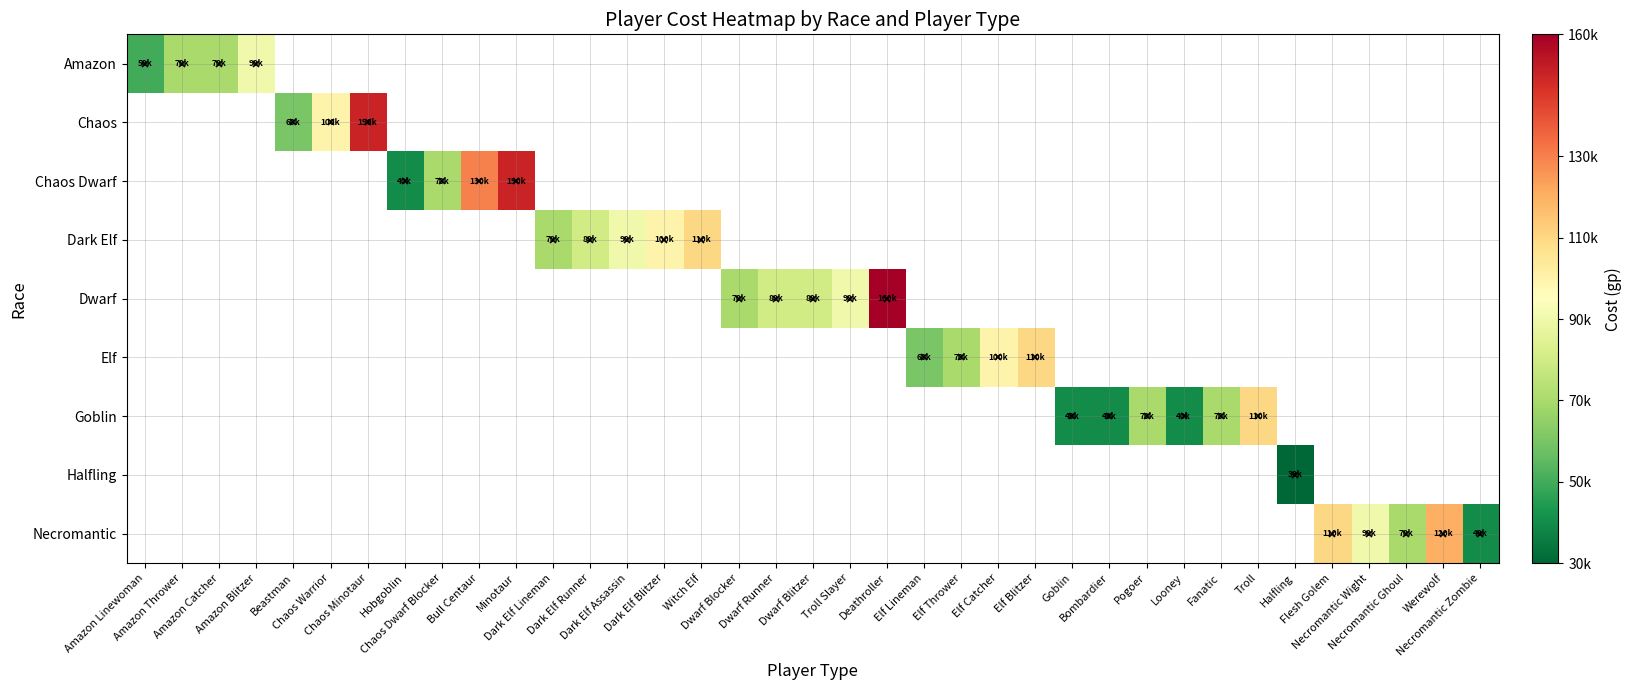

Reading left to right, list all the values displayed in this chart.

Amazon: Amazon Linewoman=50000	Amazon Thrower=70000	Amazon Catcher=70000	Amazon Blitzer=90000	Beastman=0	Chaos Warrior=0	Chaos Minotaur=0	Hobgoblin=0	Chaos Dwarf Blocker=0	Bull Centaur=0	Minotaur=0	Dark Elf Lineman=0	Dark Elf Runner=0	Dark Elf Assassin=0	Dark Elf Blitzer=0	Witch Elf=0	Dwarf Blocker=0	Dwarf Runner=0	Dwarf Blitzer=0	Troll Slayer=0	Deathroller=0	Elf Lineman=0	Elf Thrower=0	Elf Catcher=0	Elf Blitzer=0	Goblin=0	Bombardier=0	Pogoer=0	Looney=0	Fanatic=0	Troll=0	Halfling=0	Flesh Golem=0	Necromantic Wight=0	Necromantic Ghoul=0	Werewolf=0	Necromantic Zombie=0
Chaos: Amazon Linewoman=0	Amazon Thrower=0	Amazon Catcher=0	Amazon Blitzer=0	Beastman=60000	Chaos Warrior=100000	Chaos Minotaur=150000	Hobgoblin=0	Chaos Dwarf Blocker=0	Bull Centaur=0	Minotaur=0	Dark Elf Lineman=0	Dark Elf Runner=0	Dark Elf Assassin=0	Dark Elf Blitzer=0	Witch Elf=0	Dwarf Blocker=0	Dwarf Runner=0	Dwarf Blitzer=0	Troll Slayer=0	Deathroller=0	Elf Lineman=0	Elf Thrower=0	Elf Catcher=0	Elf Blitzer=0	Goblin=0	Bombardier=0	Pogoer=0	Looney=0	Fanatic=0	Troll=0	Halfling=0	Flesh Golem=0	Necromantic Wight=0	Necromantic Ghoul=0	Werewolf=0	Necromantic Zombie=0
Chaos Dwarf: Amazon Linewoman=0	Amazon Thrower=0	Amazon Catcher=0	Amazon Blitzer=0	Beastman=0	Chaos Warrior=0	Chaos Minotaur=0	Hobgoblin=40000	Chaos Dwarf Blocker=70000	Bull Centaur=130000	Minotaur=150000	Dark Elf Lineman=0	Dark Elf Runner=0	Dark Elf Assassin=0	Dark Elf Blitzer=0	Witch Elf=0	Dwarf Blocker=0	Dwarf Runner=0	Dwarf Blitzer=0	Troll Slayer=0	Deathroller=0	Elf Lineman=0	Elf Thrower=0	Elf Catcher=0	Elf Blitzer=0	Goblin=0	Bombardier=0	Pogoer=0	Looney=0	Fanatic=0	Troll=0	Halfling=0	Flesh Golem=0	Necromantic Wight=0	Necromantic Ghoul=0	Werewolf=0	Necromantic Zombie=0
Dark Elf: Amazon Linewoman=0	Amazon Thrower=0	Amazon Catcher=0	Amazon Blitzer=0	Beastman=0	Chaos Warrior=0	Chaos Minotaur=0	Hobgoblin=0	Chaos Dwarf Blocker=0	Bull Centaur=0	Minotaur=0	Dark Elf Lineman=70000	Dark Elf Runner=80000	Dark Elf Assassin=90000	Dark Elf Blitzer=100000	Witch Elf=110000	Dwarf Blocker=0	Dwarf Runner=0	Dwarf Blitzer=0	Troll Slayer=0	Deathroller=0	Elf Lineman=0	Elf Thrower=0	Elf Catcher=0	Elf Blitzer=0	Goblin=0	Bombardier=0	Pogoer=0	Looney=0	Fanatic=0	Troll=0	Halfling=0	Flesh Golem=0	Necromantic Wight=0	Necromantic Ghoul=0	Werewolf=0	Necromantic Zombie=0
Dwarf: Amazon Linewoman=0	Amazon Thrower=0	Amazon Catcher=0	Amazon Blitzer=0	Beastman=0	Chaos Warrior=0	Chaos Minotaur=0	Hobgoblin=0	Chaos Dwarf Blocker=0	Bull Centaur=0	Minotaur=0	Dark Elf Lineman=0	Dark Elf Runner=0	Dark Elf Assassin=0	Dark Elf Blitzer=0	Witch Elf=0	Dwarf Blocker=70000	Dwarf Runner=80000	Dwarf Blitzer=80000	Troll Slayer=90000	Deathroller=160000	Elf Lineman=0	Elf Thrower=0	Elf Catcher=0	Elf Blitzer=0	Goblin=0	Bombardier=0	Pogoer=0	Looney=0	Fanatic=0	Troll=0	Halfling=0	Flesh Golem=0	Necromantic Wight=0	Necromantic Ghoul=0	Werewolf=0	Necromantic Zombie=0
Elf: Amazon Linewoman=0	Amazon Thrower=0	Amazon Catcher=0	Amazon Blitzer=0	Beastman=0	Chaos Warrior=0	Chaos Minotaur=0	Hobgoblin=0	Chaos Dwarf Blocker=0	Bull Centaur=0	Minotaur=0	Dark Elf Lineman=0	Dark Elf Runner=0	Dark Elf Assassin=0	Dark Elf Blitzer=0	Witch Elf=0	Dwarf Blocker=0	Dwarf Runner=0	Dwarf Blitzer=0	Troll Slayer=0	Deathroller=0	Elf Lineman=60000	Elf Thrower=70000	Elf Catcher=100000	Elf Blitzer=110000	Goblin=0	Bombardier=0	Pogoer=0	Looney=0	Fanatic=0	Troll=0	Halfling=0	Flesh Golem=0	Necromantic Wight=0	Necromantic Ghoul=0	Werewolf=0	Necromantic Zombie=0
Goblin: Amazon Linewoman=0	Amazon Thrower=0	Amazon Catcher=0	Amazon Blitzer=0	Beastman=0	Chaos Warrior=0	Chaos Minotaur=0	Hobgoblin=0	Chaos Dwarf Blocker=0	Bull Centaur=0	Minotaur=0	Dark Elf Lineman=0	Dark Elf Runner=0	Dark Elf Assassin=0	Dark Elf Blitzer=0	Witch Elf=0	Dwarf Blocker=0	Dwarf Runner=0	Dwarf Blitzer=0	Troll Slayer=0	Deathroller=0	Elf Lineman=0	Elf Thrower=0	Elf Catcher=0	Elf Blitzer=0	Goblin=40000	Bombardier=40000	Pogoer=70000	Looney=40000	Fanatic=70000	Troll=110000	Halfling=0	Flesh Golem=0	Necromantic Wight=0	Necromantic Ghoul=0	Werewolf=0	Necromantic Zombie=0
Halfling: Amazon Linewoman=0	Amazon Thrower=0	Amazon Catcher=0	Amazon Blitzer=0	Beastman=0	Chaos Warrior=0	Chaos Minotaur=0	Hobgoblin=0	Chaos Dwarf Blocker=0	Bull Centaur=0	Minotaur=0	Dark Elf Lineman=0	Dark Elf Runner=0	Dark Elf Assassin=0	Dark Elf Blitzer=0	Witch Elf=0	Dwarf Blocker=0	Dwarf Runner=0	Dwarf Blitzer=0	Troll Slayer=0	Deathroller=0	Elf Lineman=0	Elf Thrower=0	Elf Catcher=0	Elf Blitzer=0	Goblin=0	Bombardier=0	Pogoer=0	Looney=0	Fanatic=0	Troll=0	Halfling=30000	Flesh Golem=0	Necromantic Wight=0	Necromantic Ghoul=0	Werewolf=0	Necromantic Zombie=0
Necromantic: Amazon Linewoman=0	Amazon Thrower=0	Amazon Catcher=0	Amazon Blitzer=0	Beastman=0	Chaos Warrior=0	Chaos Minotaur=0	Hobgoblin=0	Chaos Dwarf Blocker=0	Bull Centaur=0	Minotaur=0	Dark Elf Lineman=0	Dark Elf Runner=0	Dark Elf Assassin=0	Dark Elf Blitzer=0	Witch Elf=0	Dwarf Blocker=0	Dwarf Runner=0	Dwarf Blitzer=0	Troll Slayer=0	Deathroller=0	Elf Lineman=0	Elf Thrower=0	Elf Catcher=0	Elf Blitzer=0	Goblin=0	Bombardier=0	Pogoer=0	Looney=0	Fanatic=0	Troll=0	Halfling=0	Flesh Golem=110000	Necromantic Wight=90000	Necromantic Ghoul=70000	Werewolf=120000	Necromantic Zombie=40000